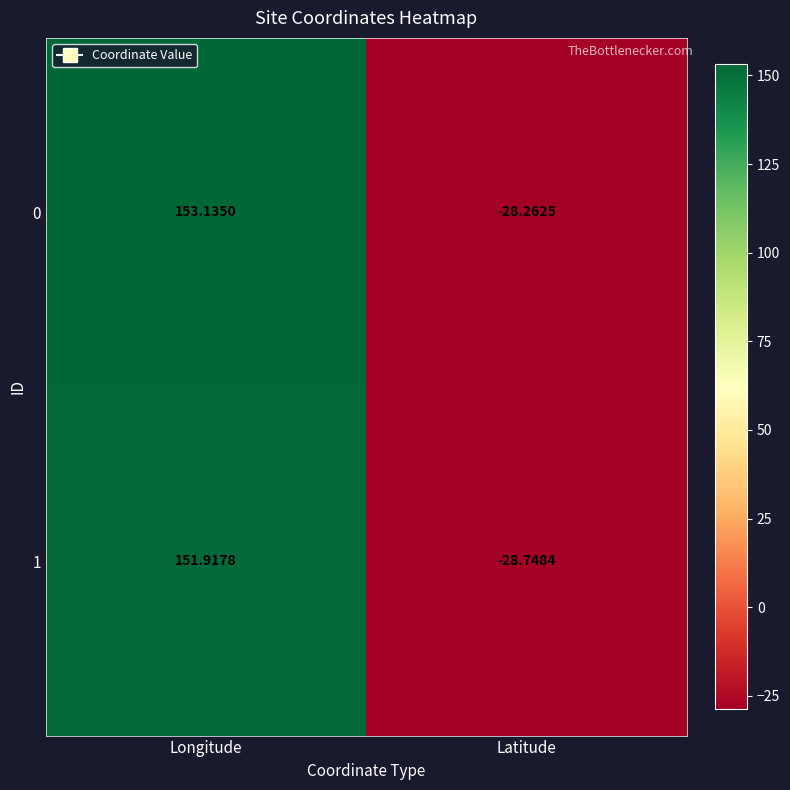

Where is 1 nearest to the value 61?

Latitude